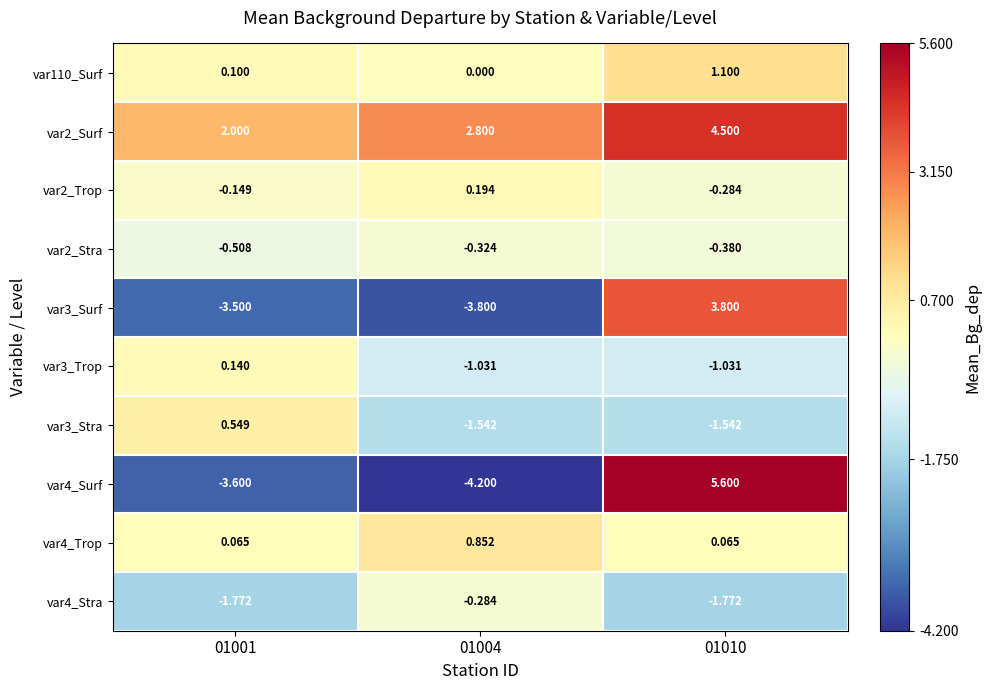

Which series has the largest range (max minus min)?

var4_Surf